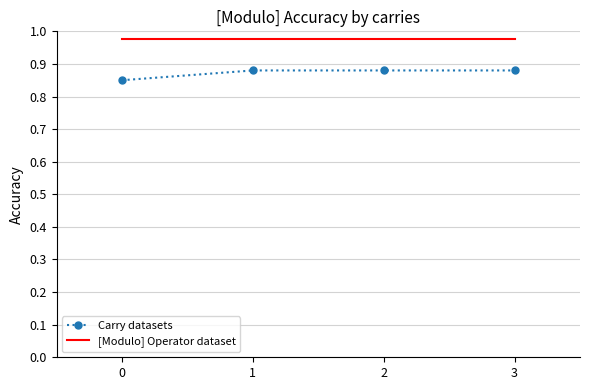

Rank the series by their average value, from lowest to highest.

Carry datasets, [Modulo] Operator dataset